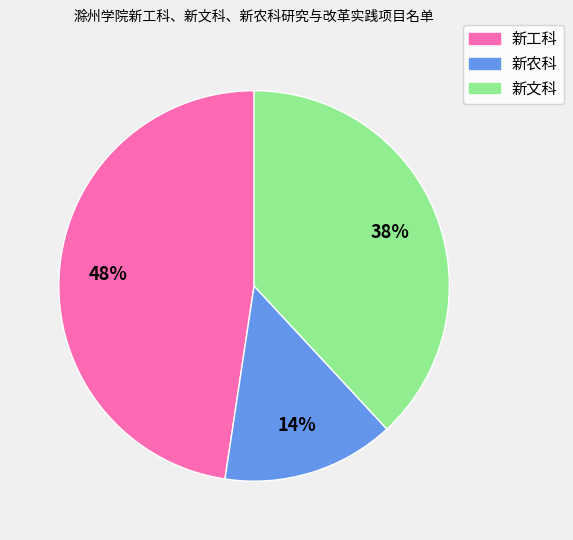

Count the number of slices in the pie.

3